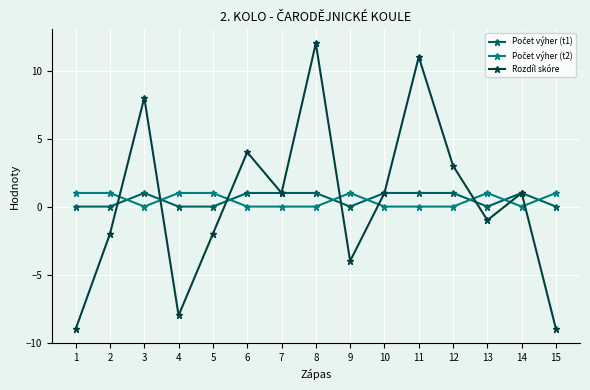

Which series has the largest range (max minus min)?

Rozdíl skóre